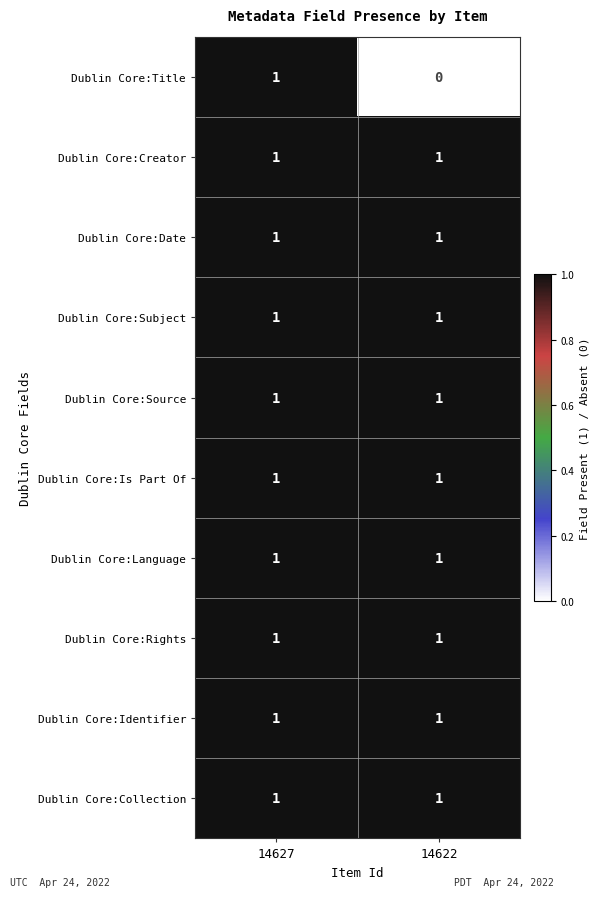

The value of Dublin Core:Is Part Of at 14622 is 1. True or false?

True